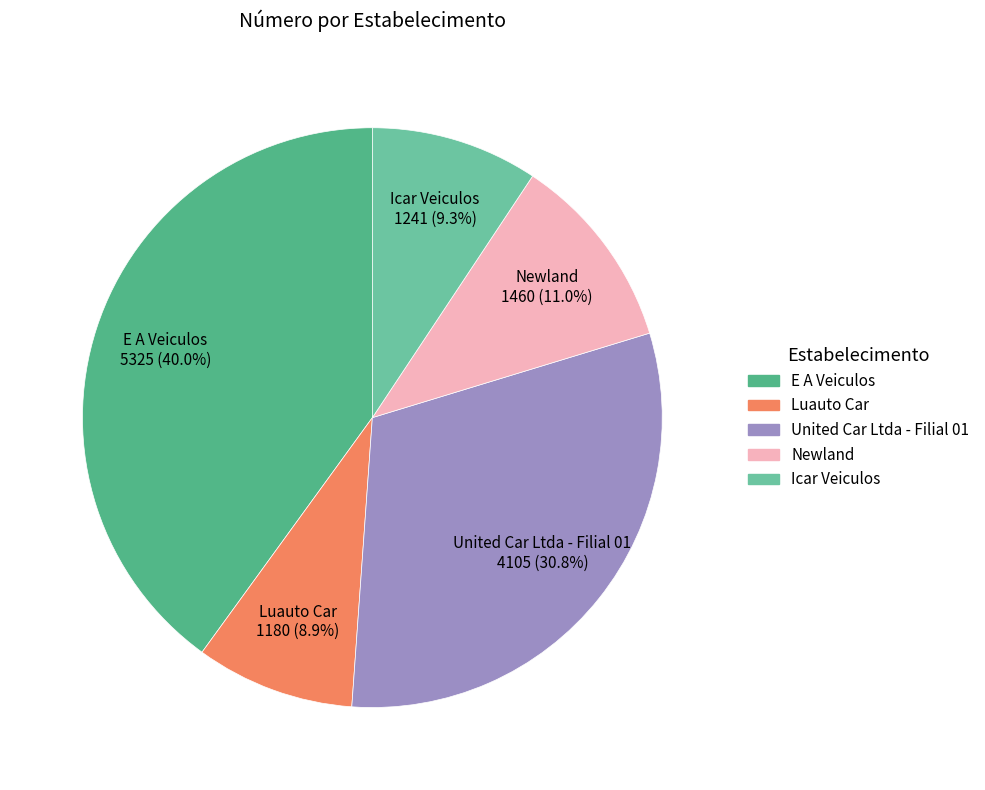

Between E A Veiculos 5325 (40.0%) and Newland 1460 (11.0%), which is larger?

E A Veiculos 5325 (40.0%)